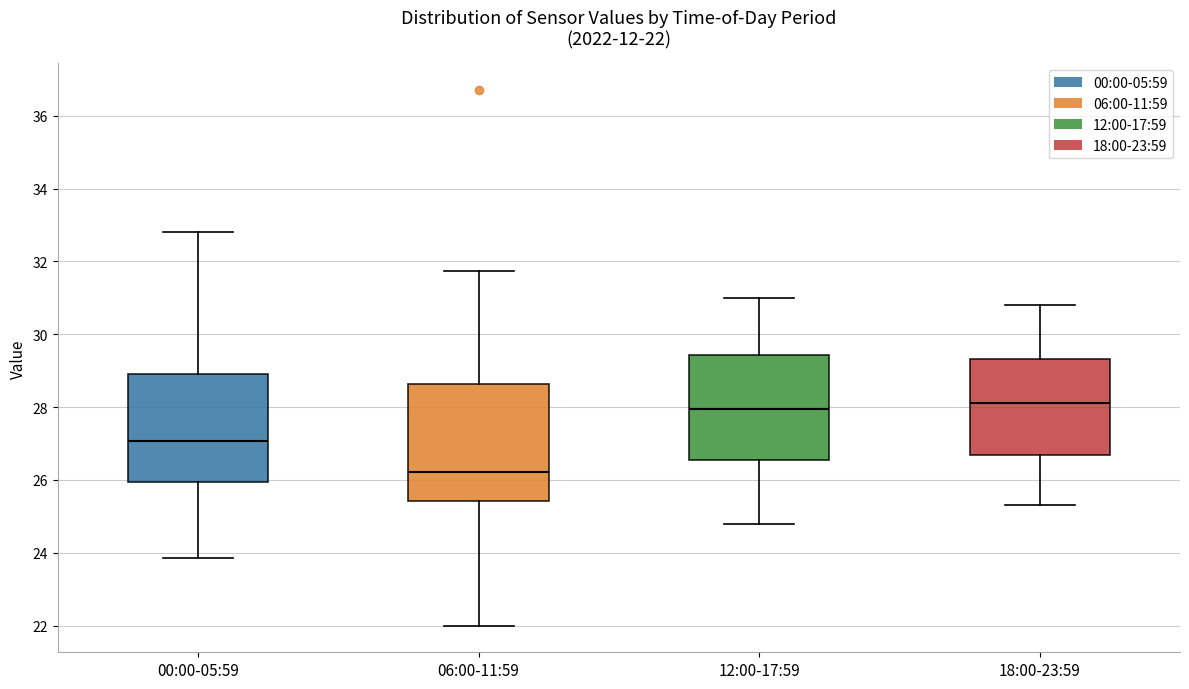

Comparing the boxes themselves (not the whiskers), which one is the tallest?

06:00-11:59